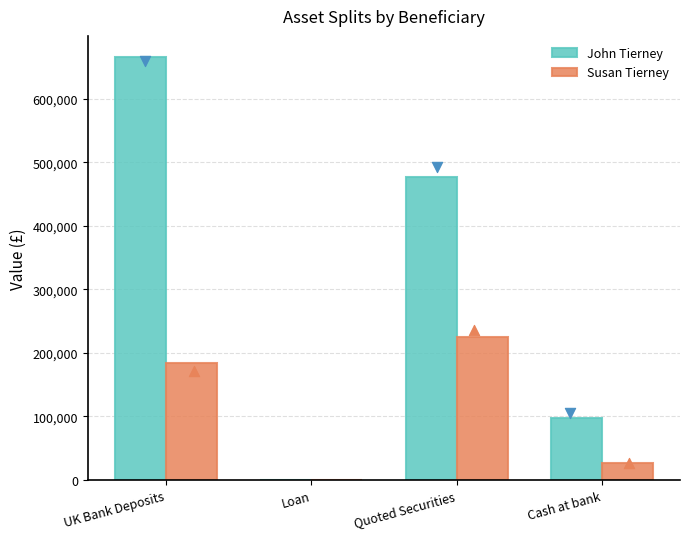

Which series contains the lowest Y value?

John Tierney